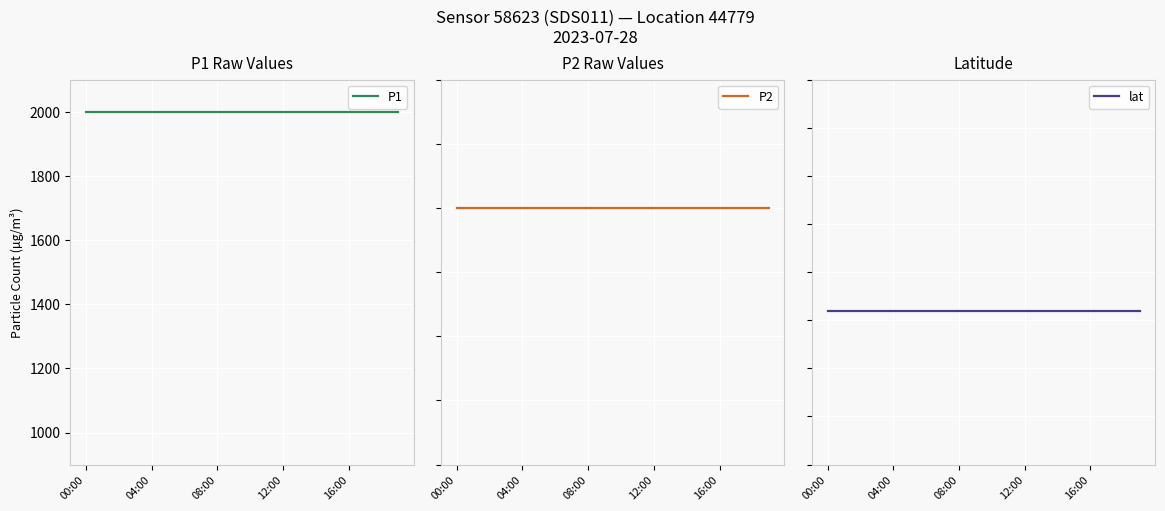

What is the total value across all series at 08:00?

3046.0